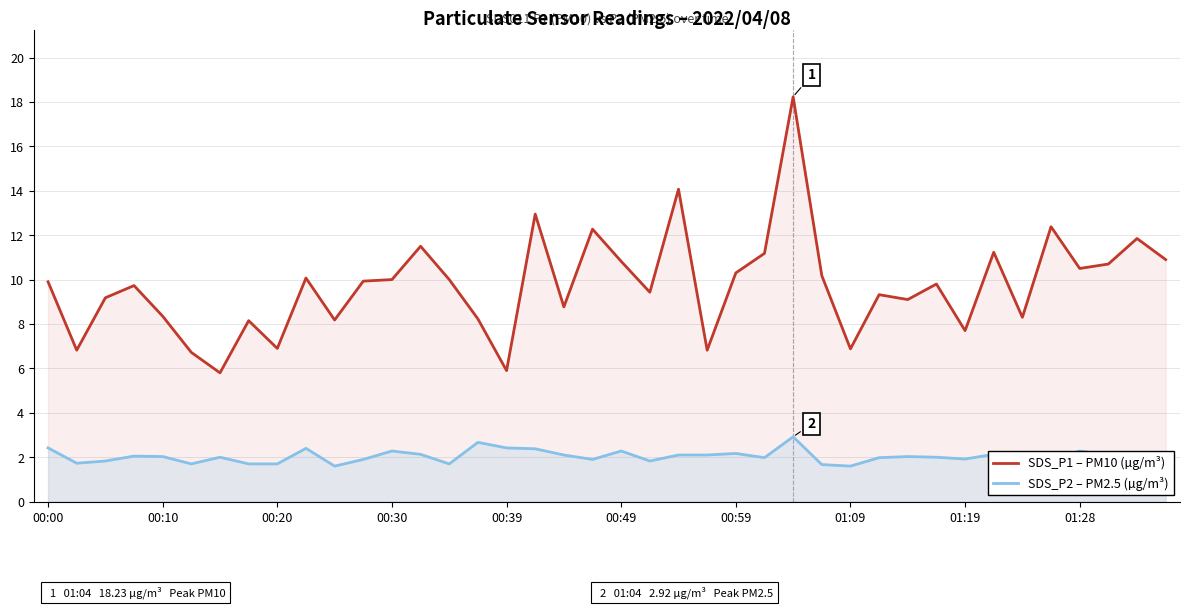

At 01:28, list the series in order from smallest to largest.

SDS_P2 – PM2.5 (µg/m³), SDS_P1 – PM10 (µg/m³)